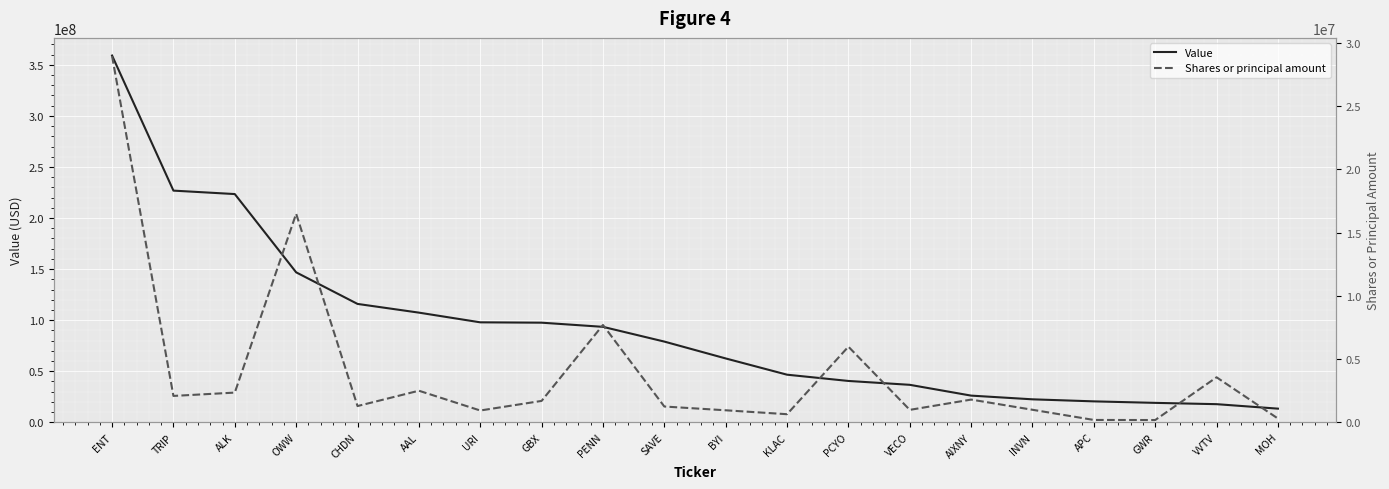

How many data points in Value are less than 79050000?

10